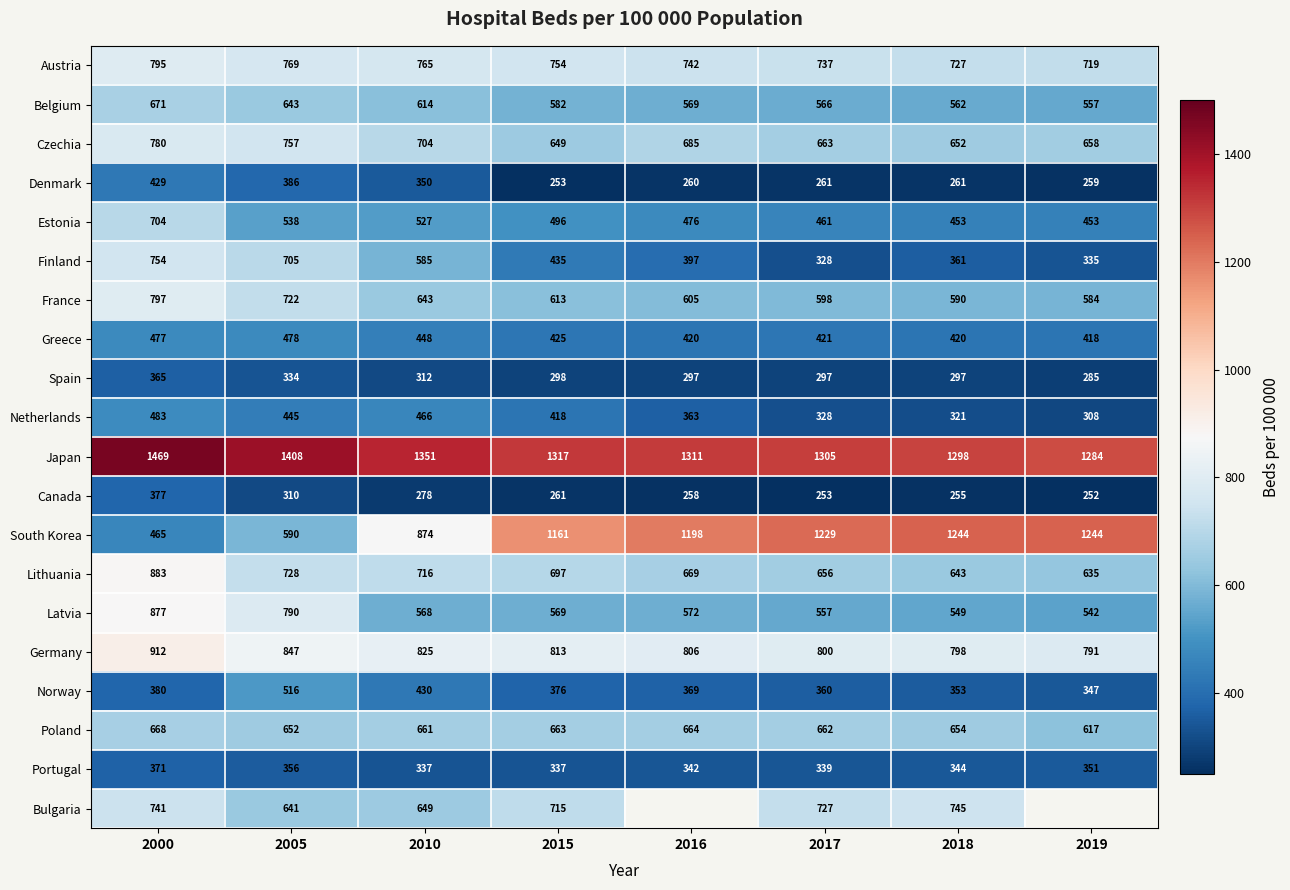

Which category has the highest value in the Latvia series?

2000